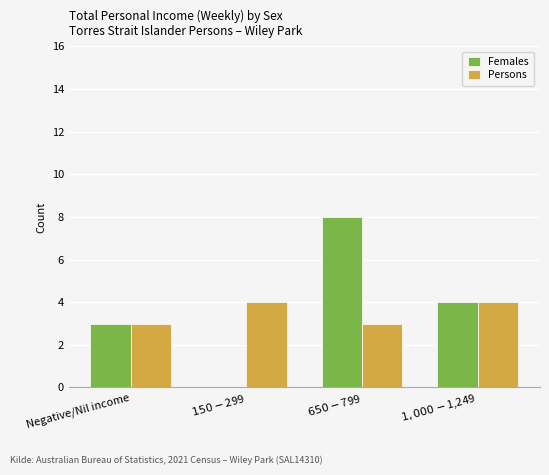

What is the highest value of the Persons series?

4